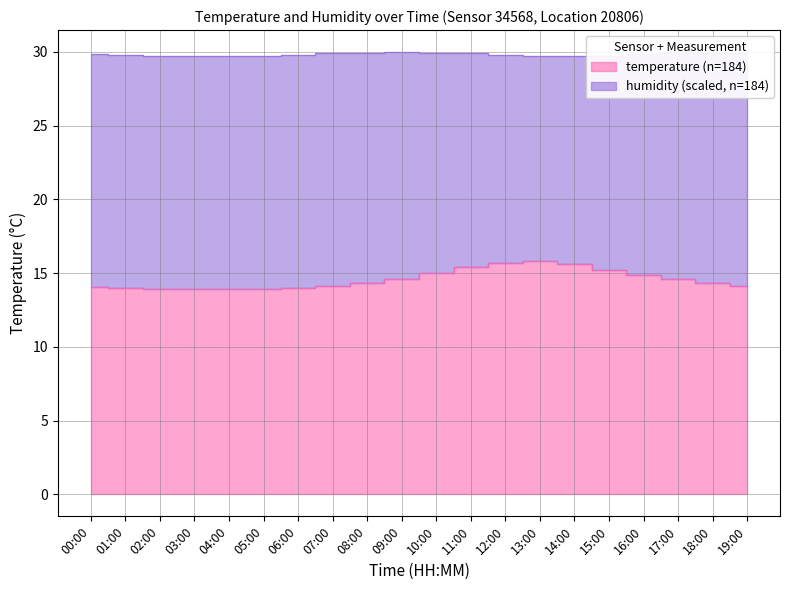

List the labels in order of value, smallest first.

03:00, 04:00, 02:00, 05:00, 01:00, 06:00, 00:00, 07:00, 19:00, 08:00, 18:00, 09:00, 17:00, 16:00, 10:00, 15:00, 11:00, 14:00, 12:00, 13:00